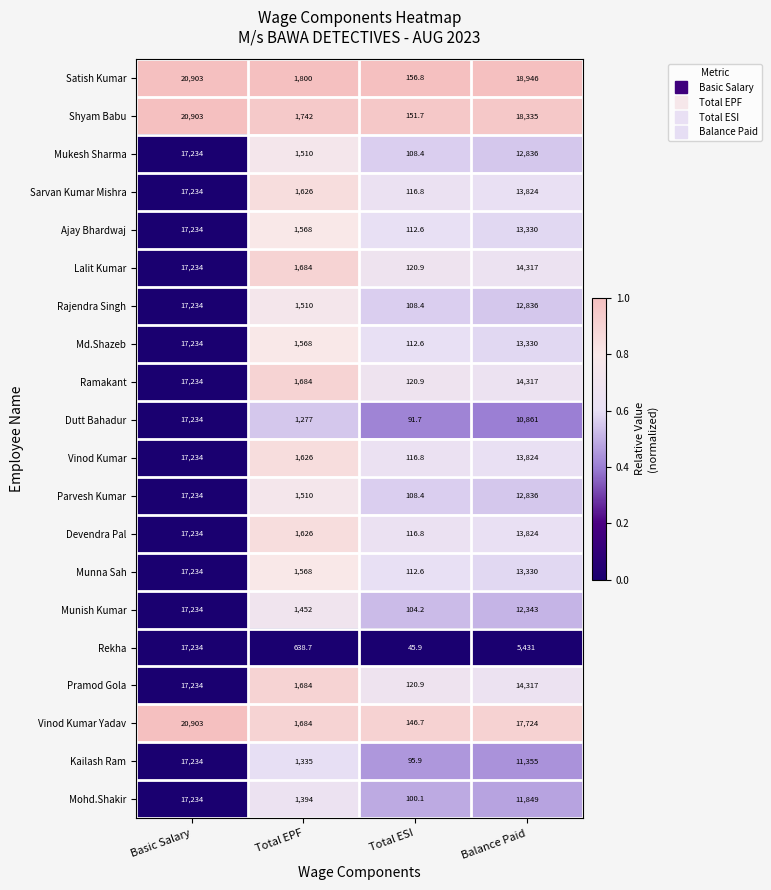

Is it true that Rekha equals 638.7 at Total EPF?

True